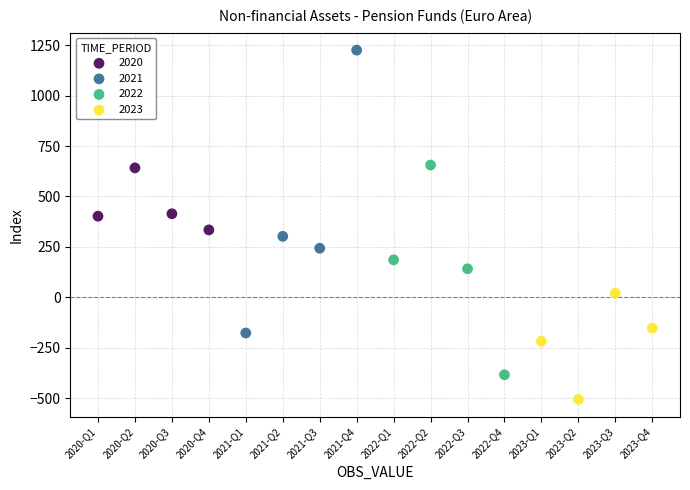

Which series has the widest spread of Y values?

2021